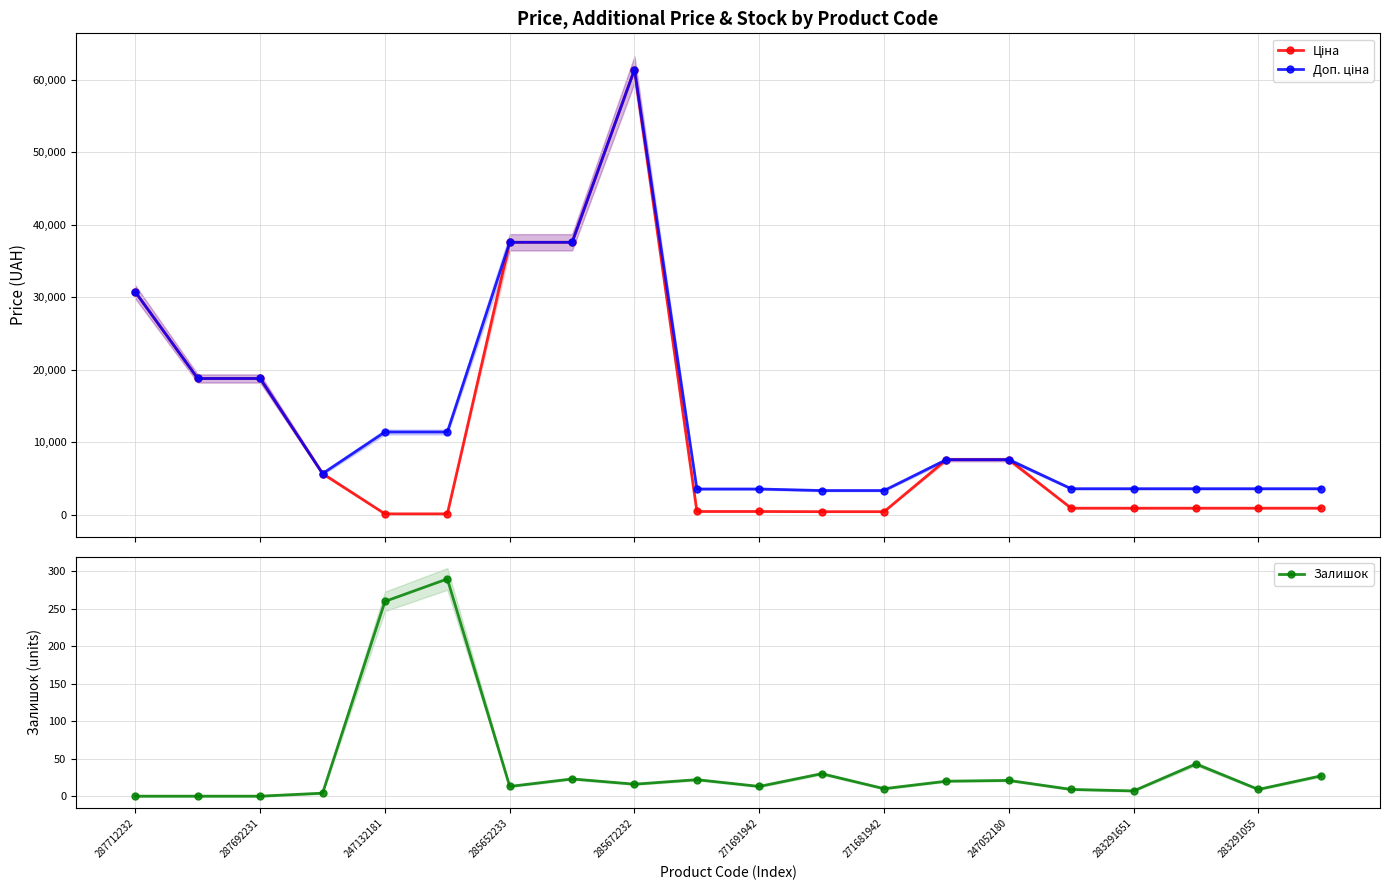

At how many categories does at least one series exceed 33451?

3